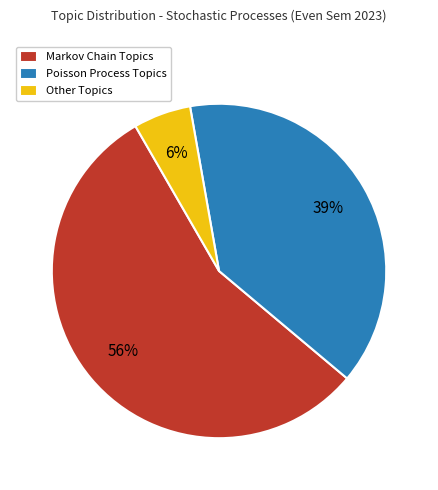

Between Other Topics and Poisson Process Topics, which is larger?

Poisson Process Topics